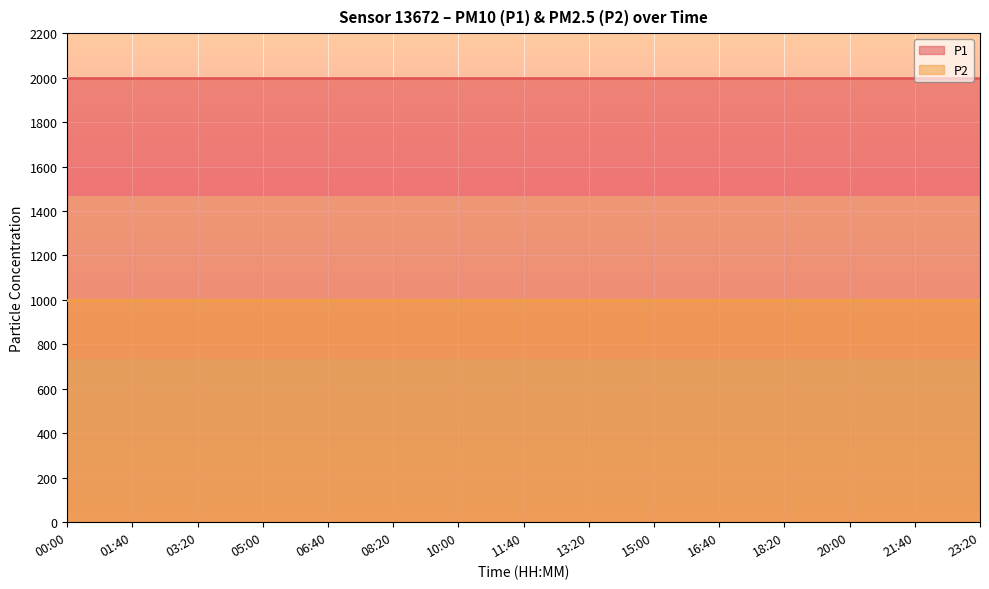

What are all the series names shown in the legend?

P1, P2